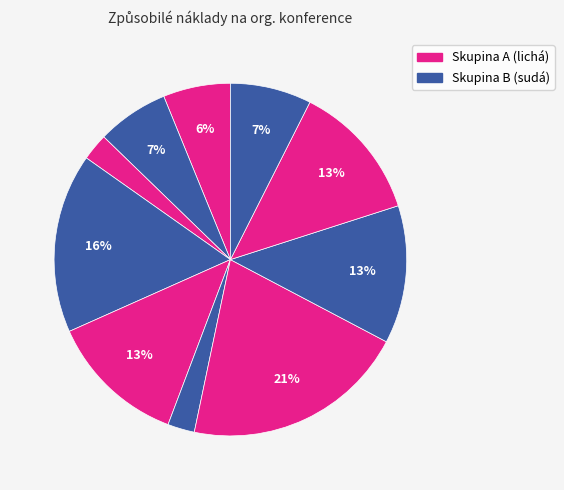

Is there any slice that represents more than half of the pie?

No